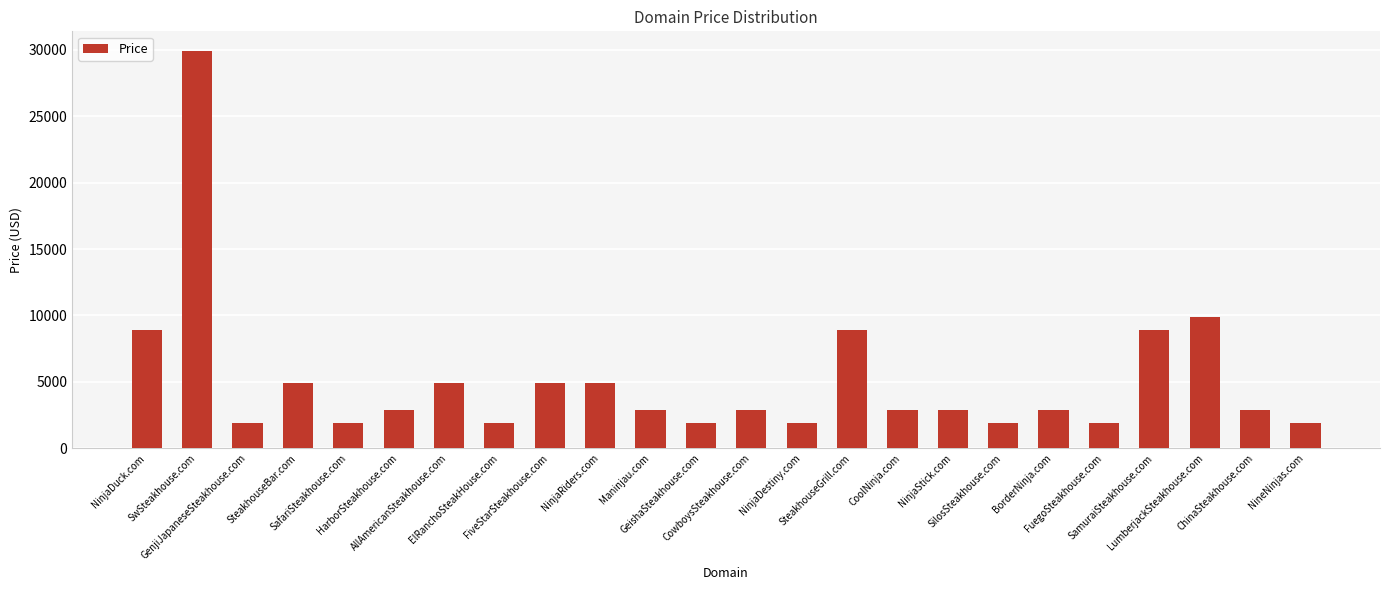

How many values are below 2888?

8